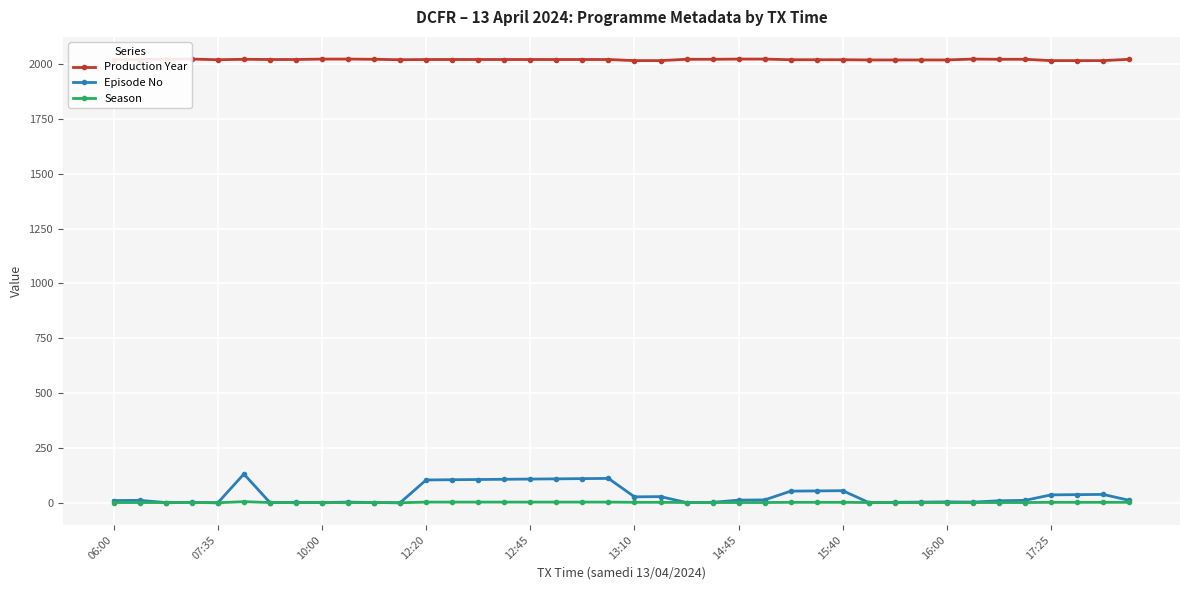

True or false: Episode No has more than 0 points higher than both neighbors.

True